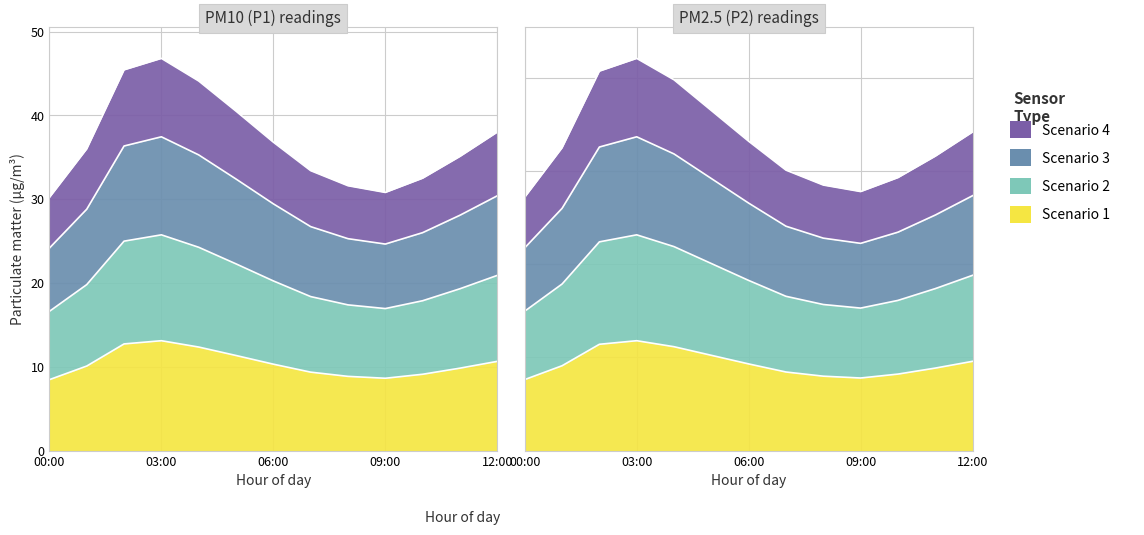

Where is P1 nearest to the value 38?

12:00